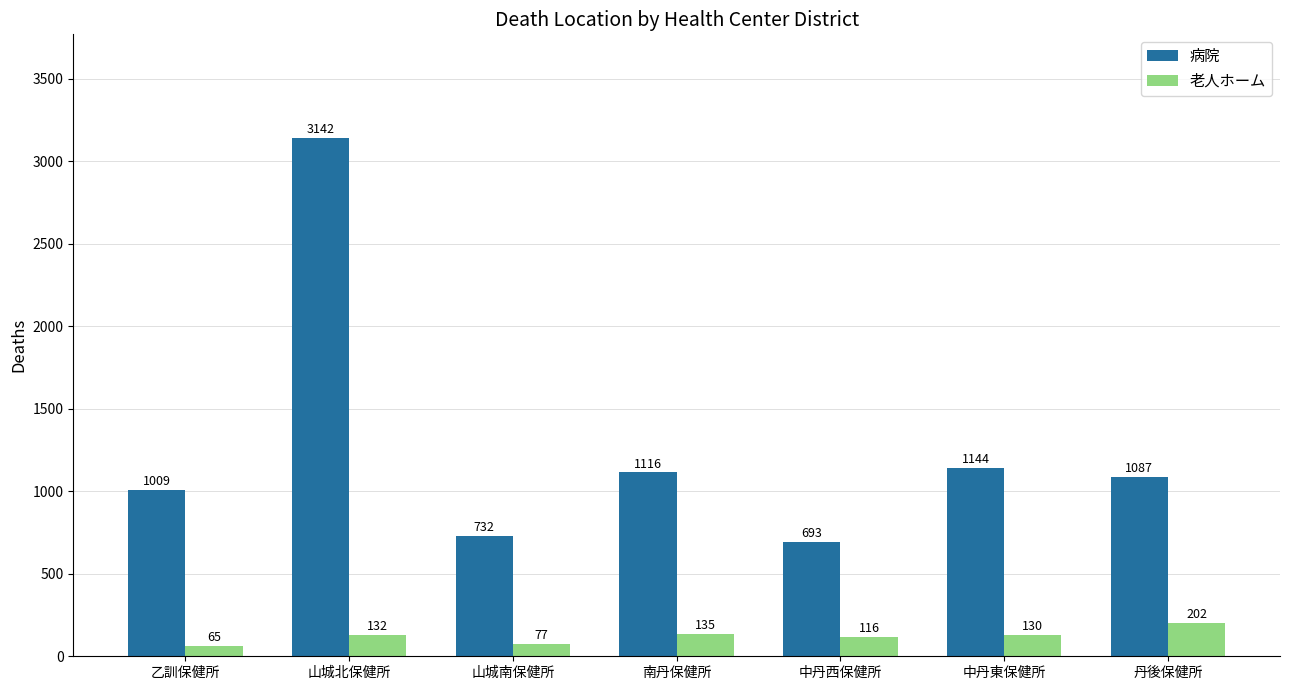

Which category has the highest value in the 病院 series?

山城北保健所